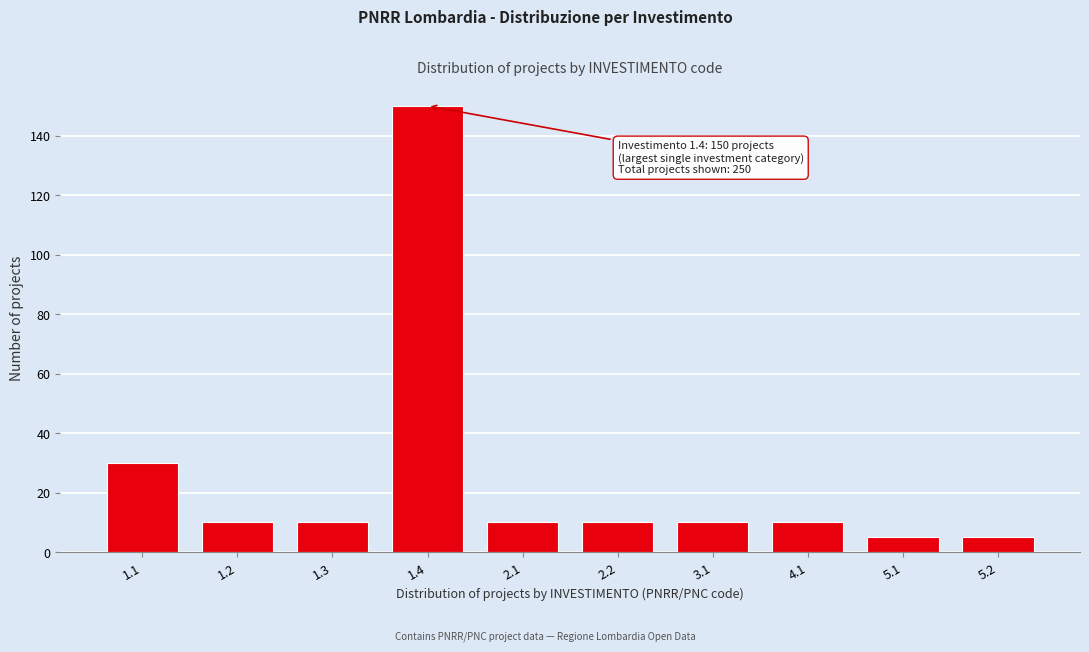

Reading left to right, what are all the values shown in this chart?

30	10	10	150	10	10	10	10	5	5